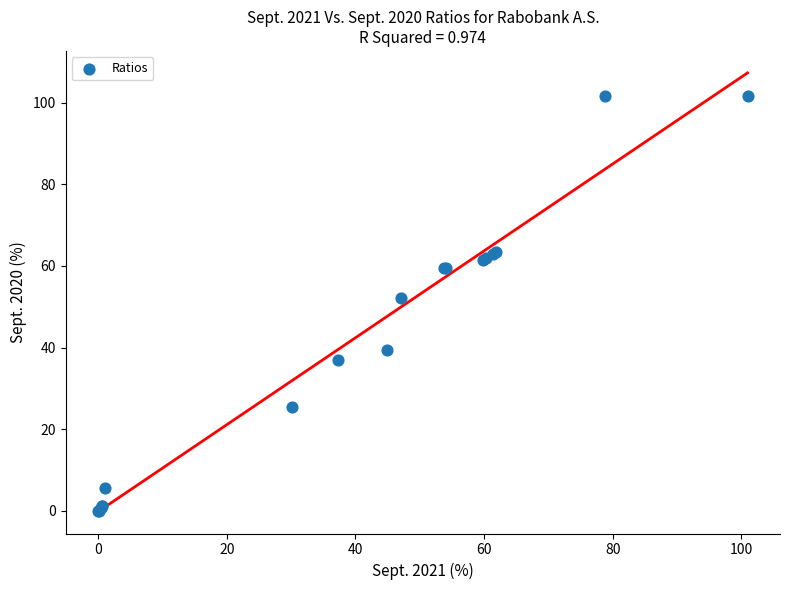

What Y value in the scatter plot is closest to 50?

52.0